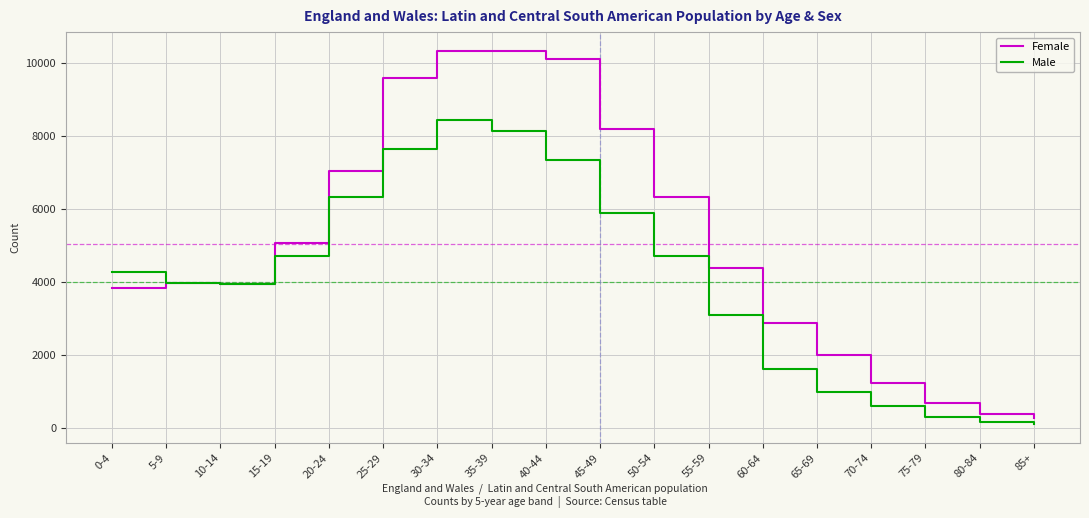

Rank the series by their maximum value, from highest to lowest.

Female, Male